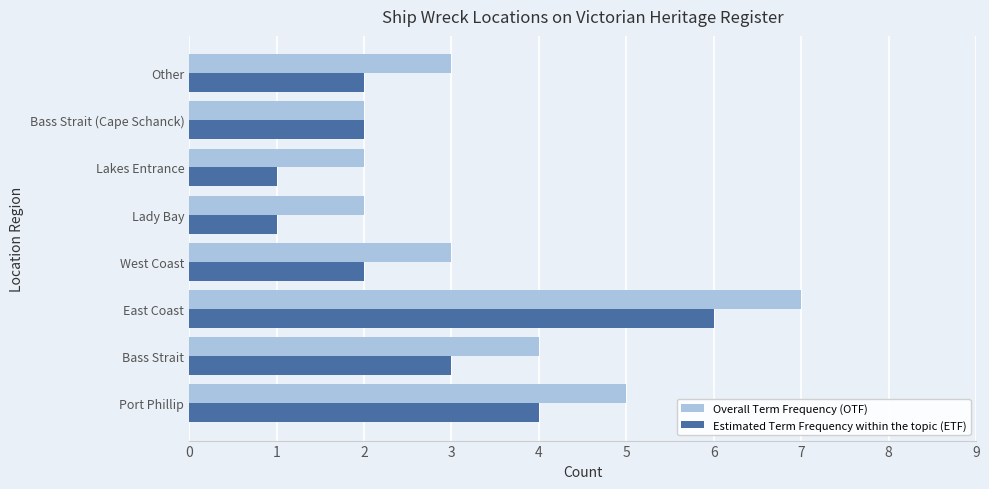

Rank the series by their average value, from lowest to highest.

Estimated Term Frequency within the topic (ETF), Overall Term Frequency (OTF)